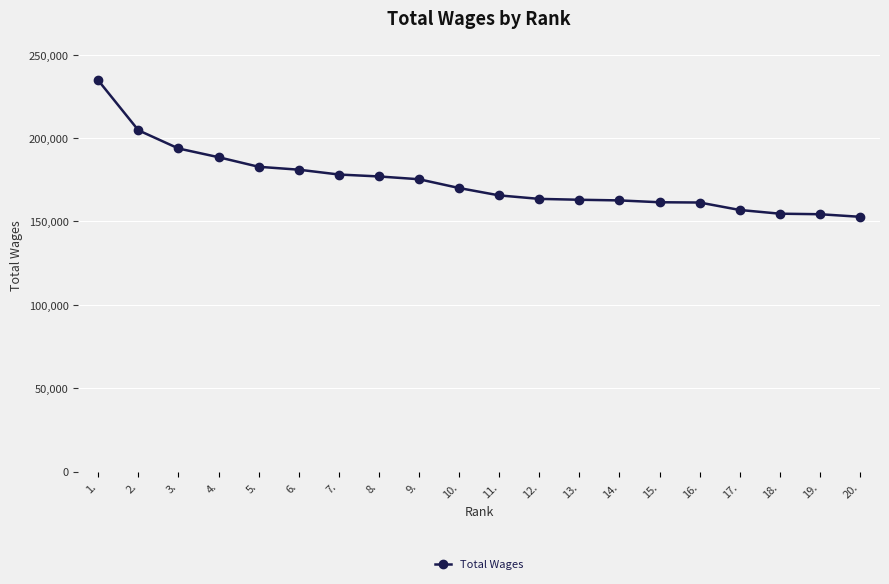

What is the value of the 16th point from the left?

161339